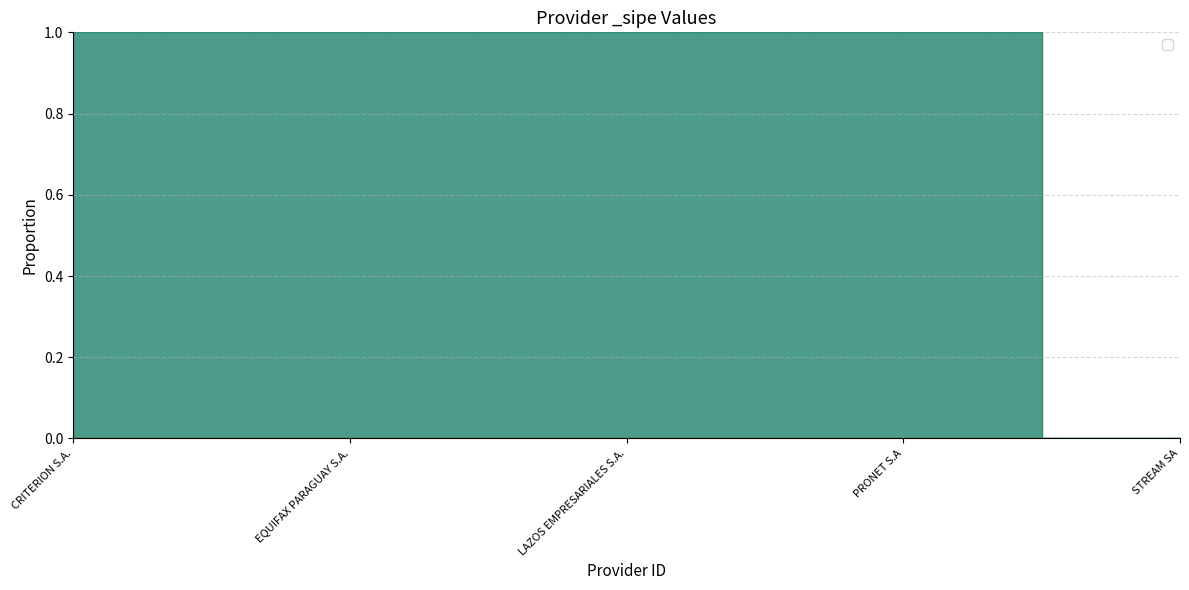

At which category does the chart reach its minimum across all series?

STREAM SA